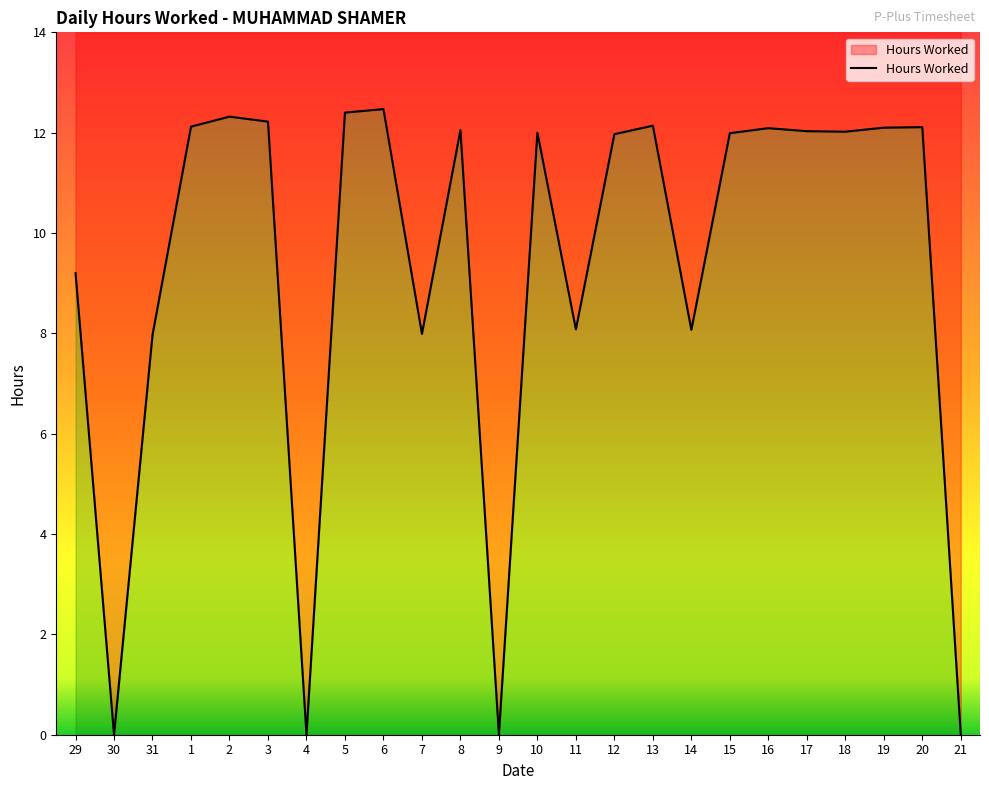

What is the value of the 17th point from the left?

8.1